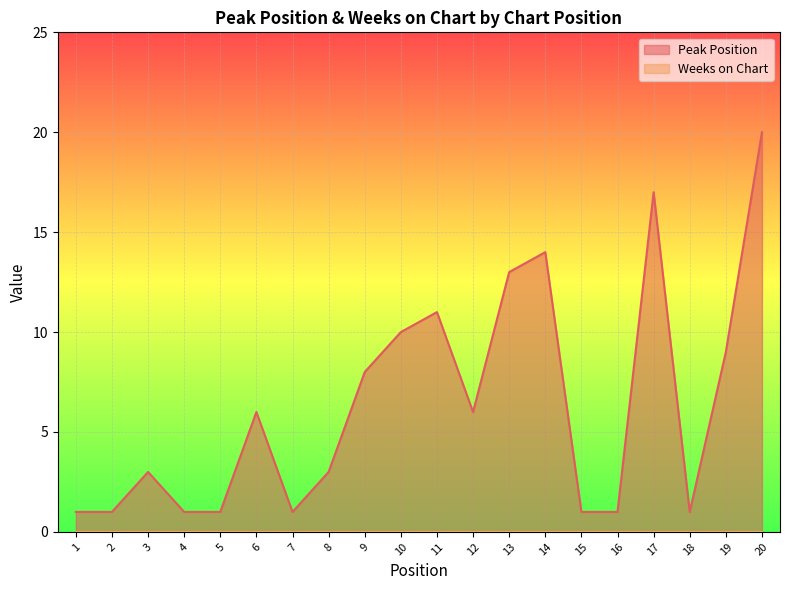

What is the maximum value shown in the chart?

20